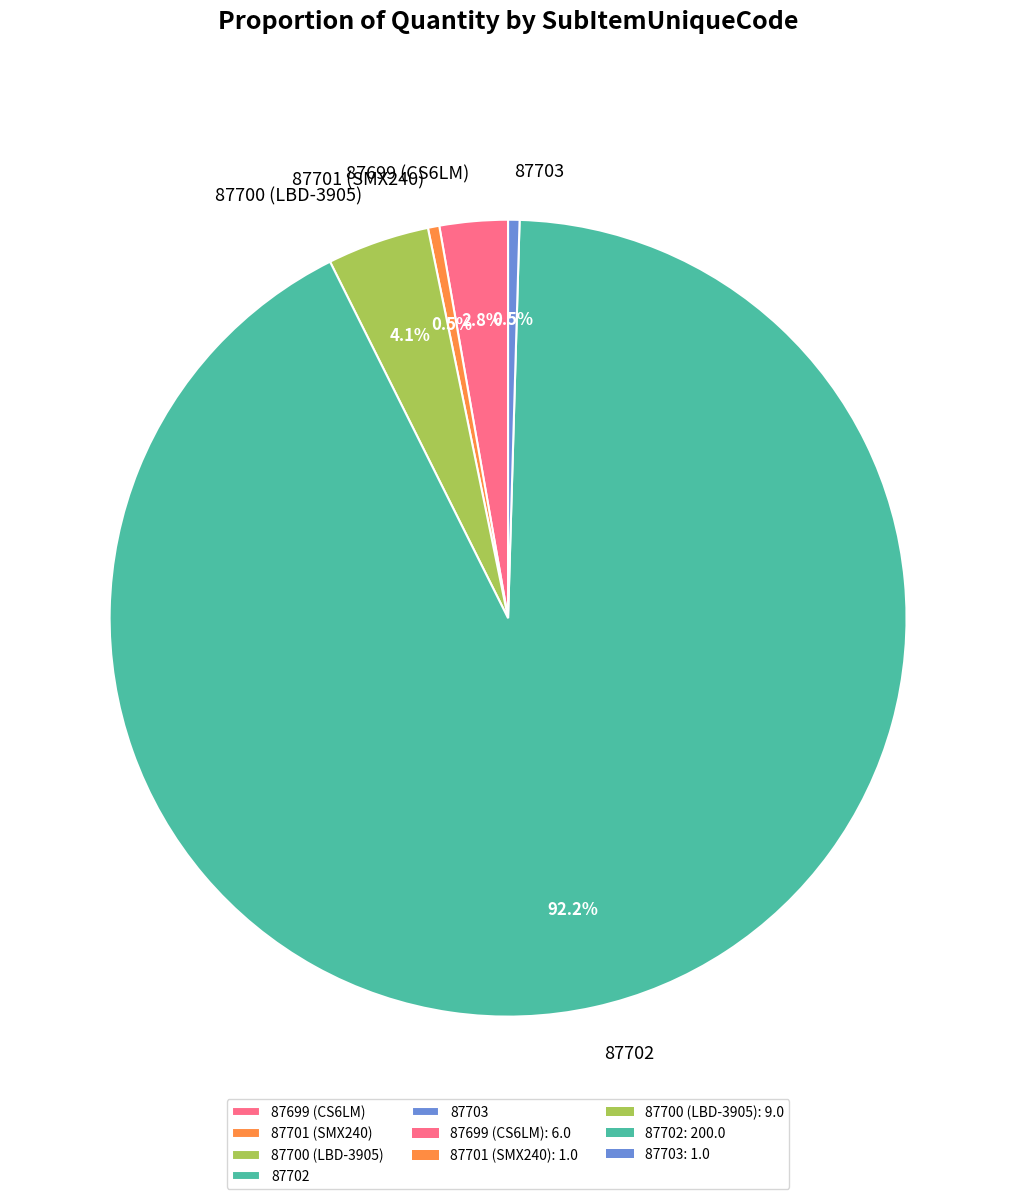

To the nearest percent, what is the difference between the largest and smallest slice percentages?

92%